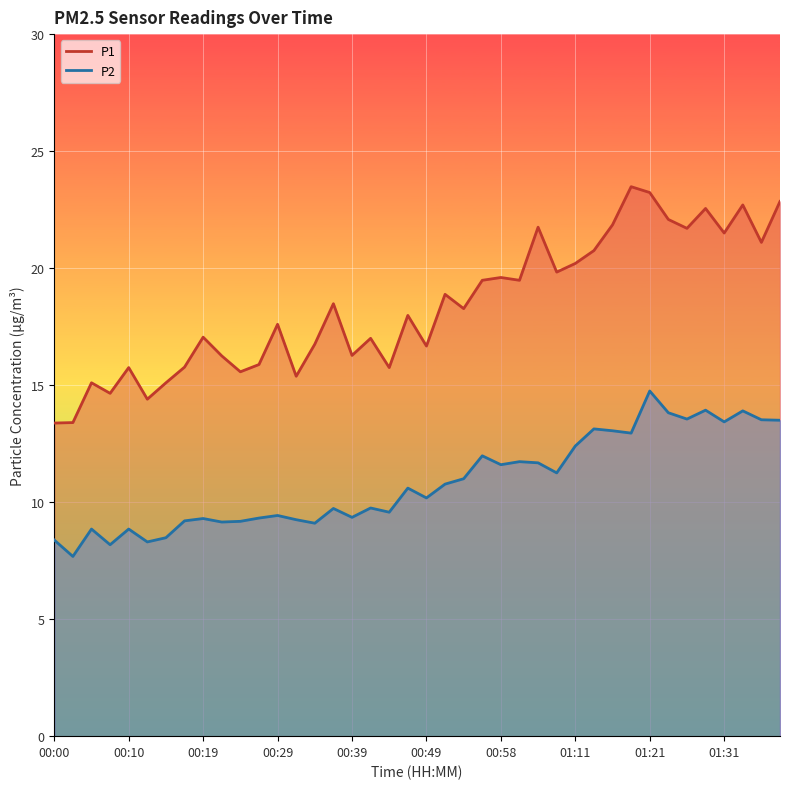

Is it true that P2 equals 9.7 at 00:37?

True